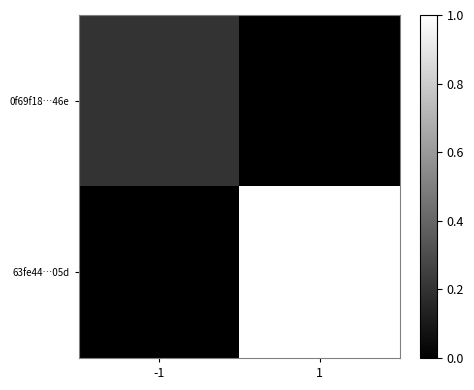

Rank the series at 1 from highest to lowest value.

63fe44…05d, 0f69f18…46e